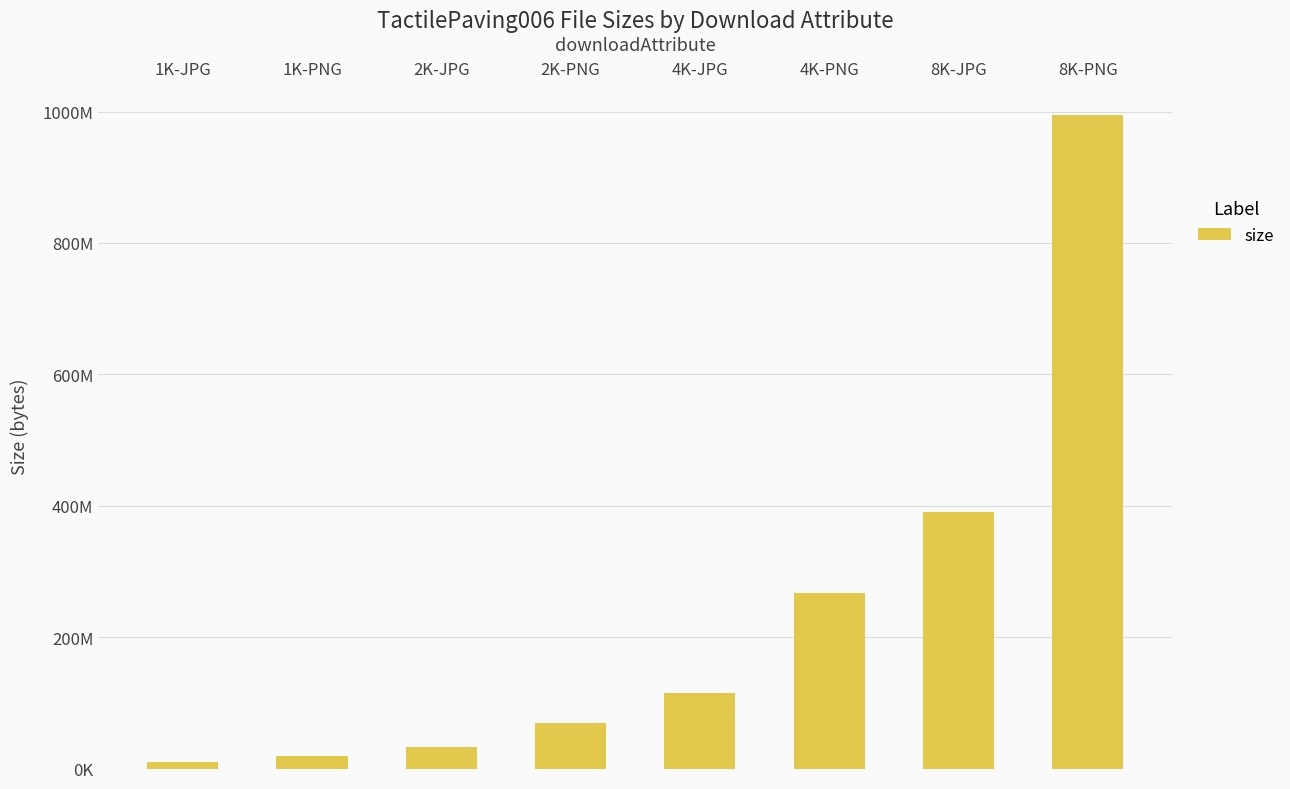

Rank the categories by value from lowest to highest.

1K-JPG, 1K-PNG, 2K-JPG, 2K-PNG, 4K-JPG, 4K-PNG, 8K-JPG, 8K-PNG